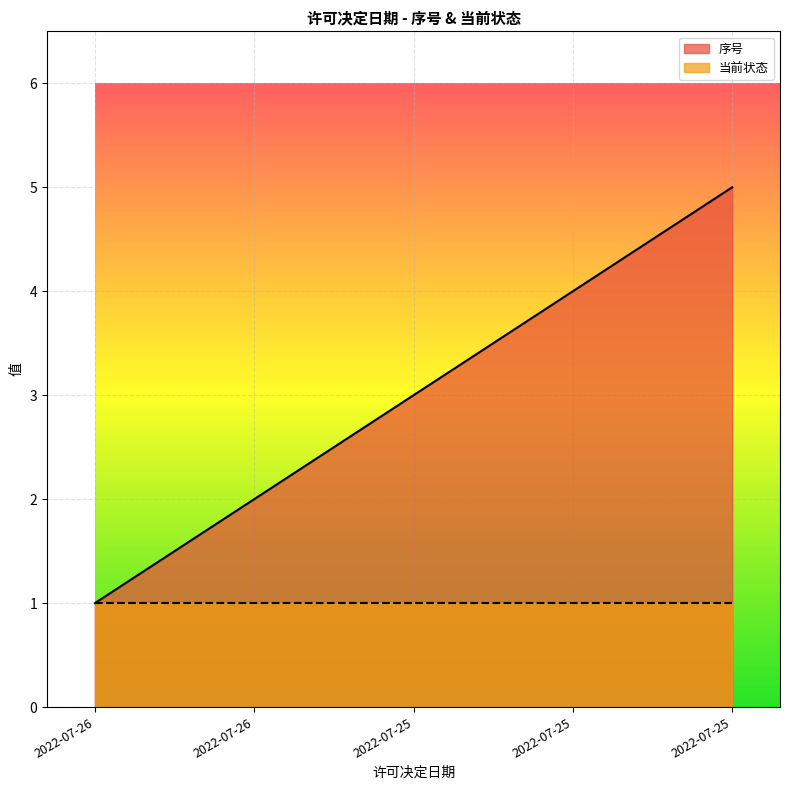

What is the smallest value displayed?

1